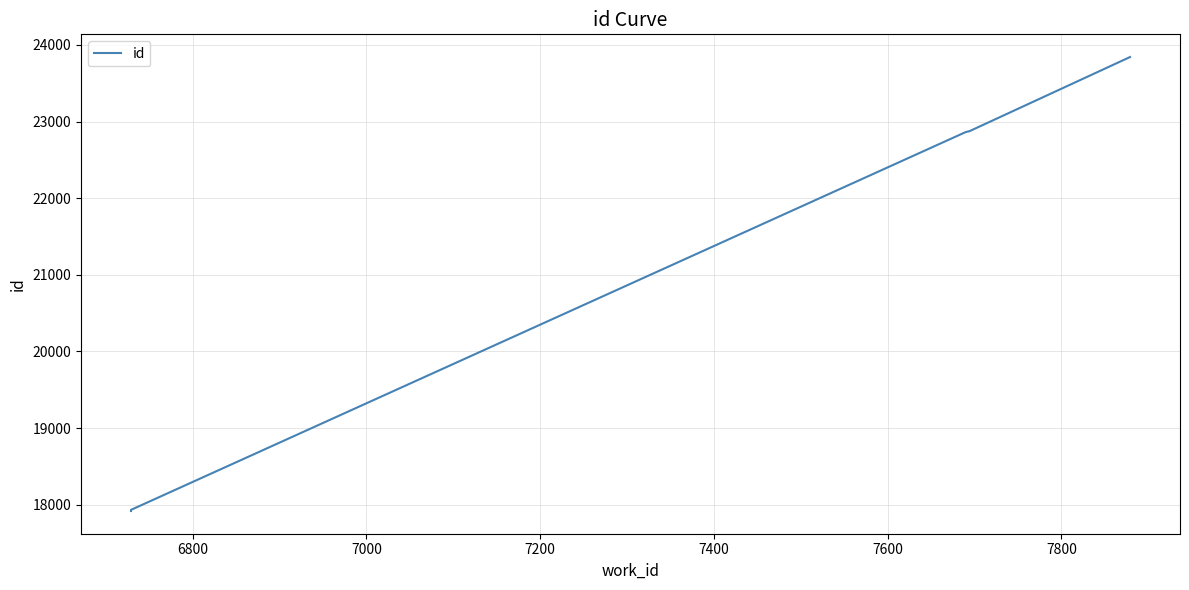

Reading left to right, what are all the values shown in this chart?

17919	17934	22863	22873	23841